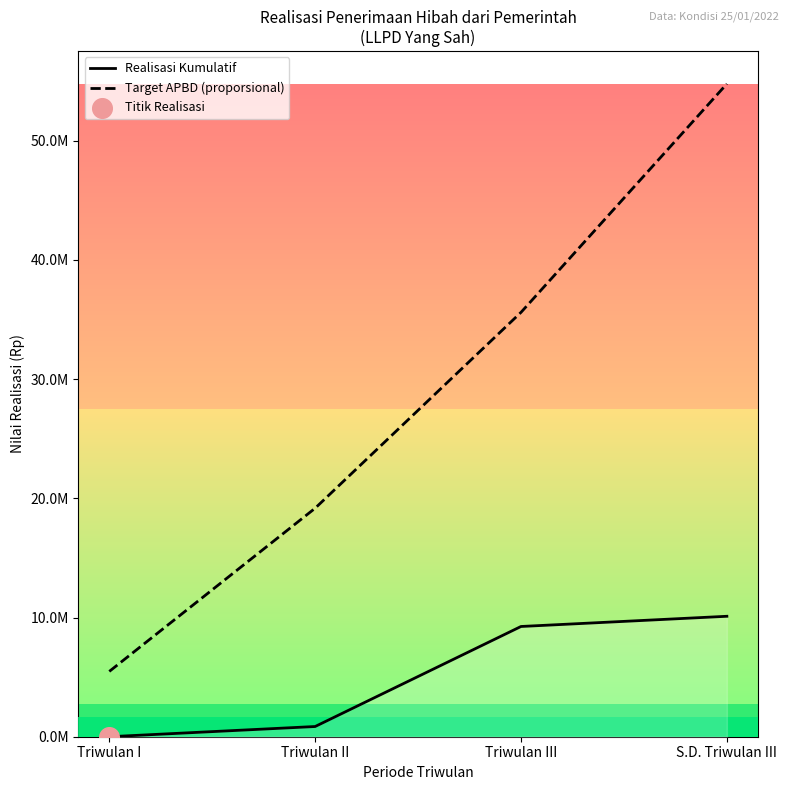

Is the value of Target APBD (proporsional) at Triwulan III greater than the value of Realisasi Kumulatif at Triwulan II?

Yes